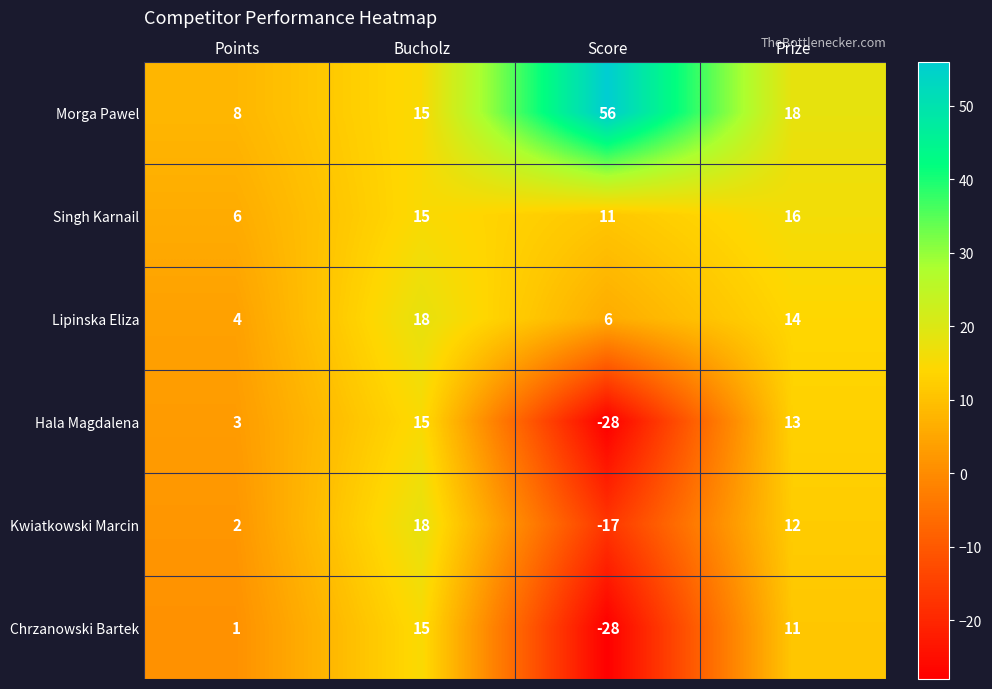

Which series has the largest range (max minus min)?

Morga Pawel